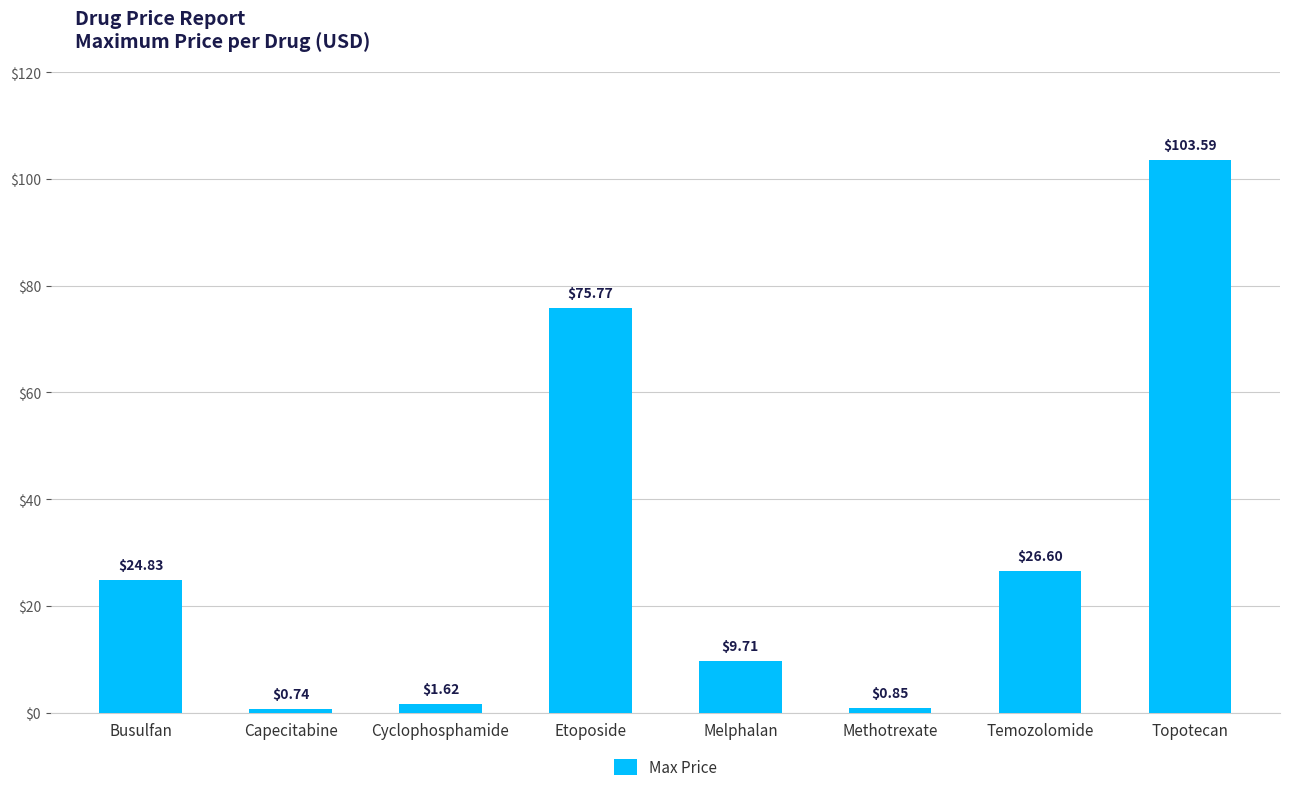

Rank the categories by value from highest to lowest.

Topotecan, Etoposide, Temozolomide, Busulfan, Melphalan, Cyclophosphamide, Methotrexate, Capecitabine